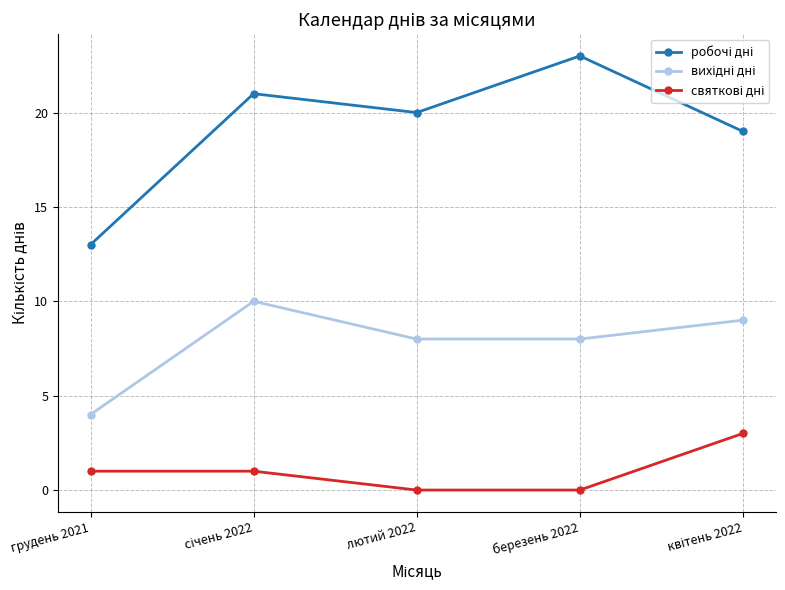

At how many categories does at least one series exceed 5?

5